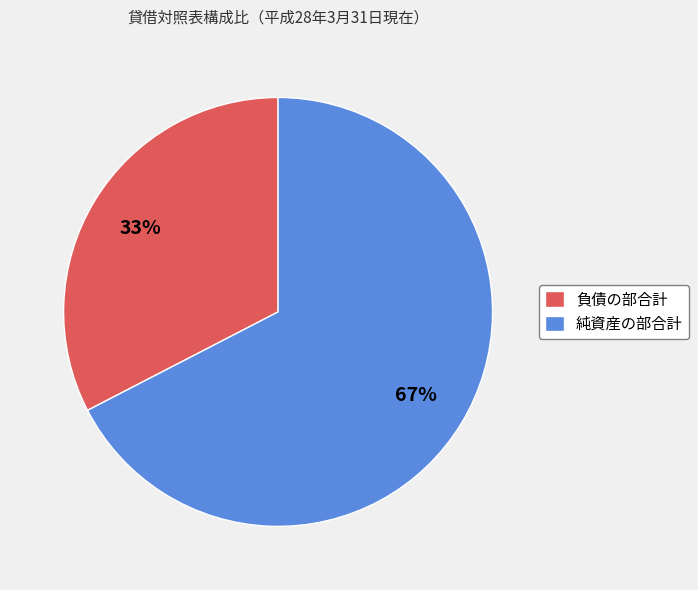

To the nearest percent, what portion does 純資産の部合計 represent?

67%